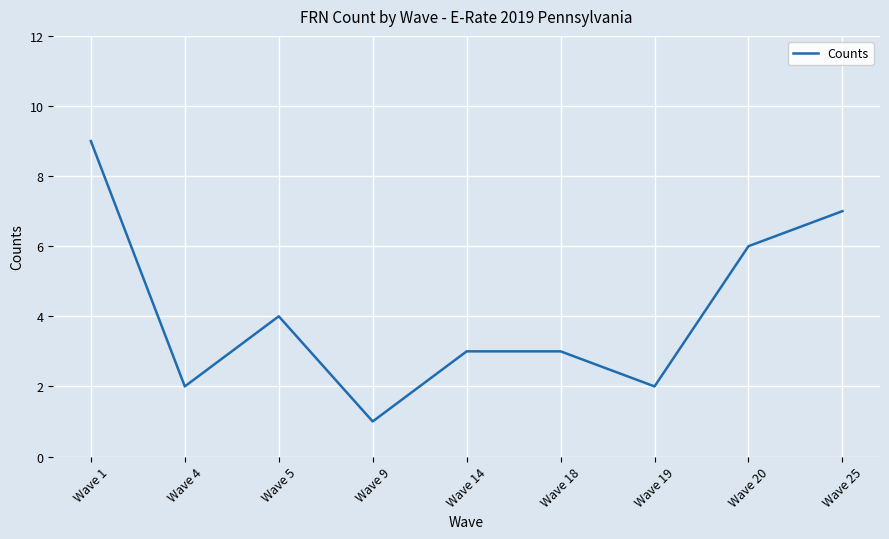

What is the difference between the maximum and minimum values?

8